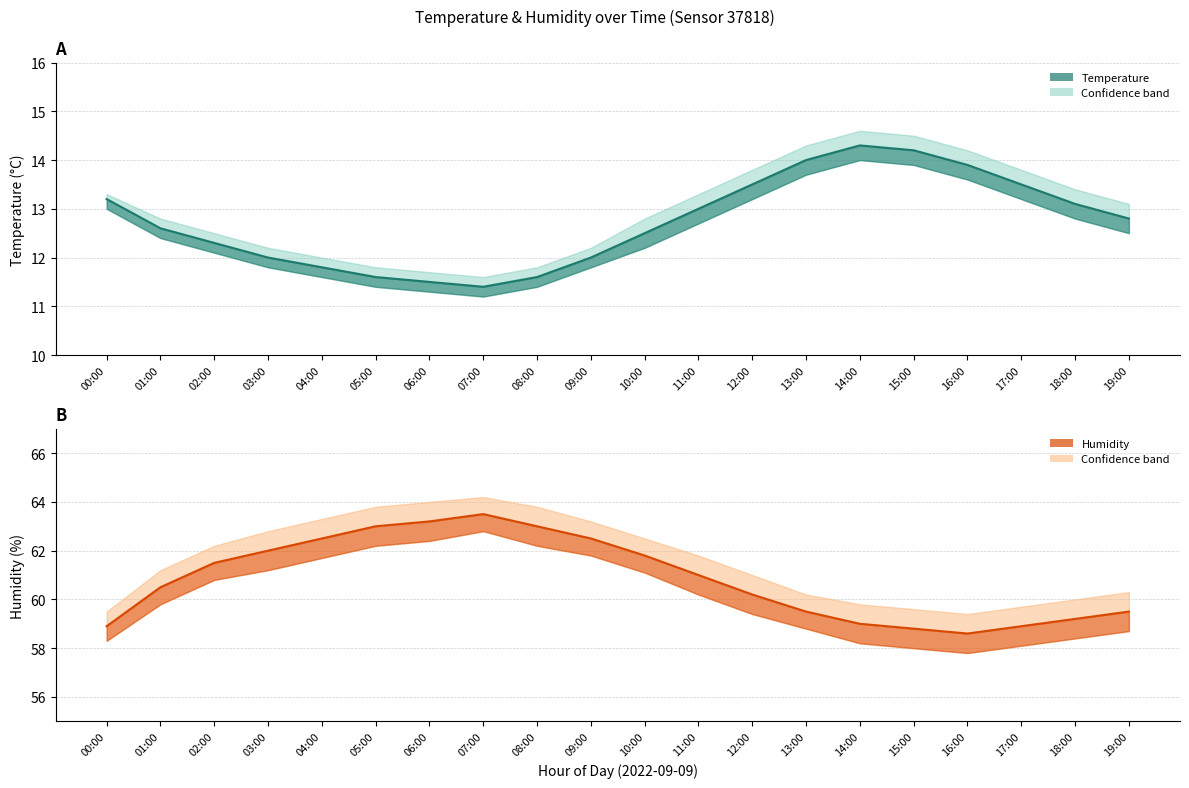

Reading right to left, list all the values displayed in this chart.

temperature: 12.8	13.1	13.5	13.9	14.2	14.3	14.0	13.5	13.0	12.5	12.0	11.6	11.4	11.5	11.6	11.8	12.0	12.3	12.6	13.2
temperature_upper: 13.1	13.4	13.8	14.2	14.5	14.6	14.3	13.8	13.3	12.8	12.2	11.8	11.6	11.7	11.8	12.0	12.2	12.5	12.8	13.3
temperature_lower: 12.5	12.8	13.2	13.6	13.9	14.0	13.7	13.2	12.7	12.2	11.8	11.4	11.2	11.3	11.4	11.6	11.8	12.1	12.4	13.0
humidity: 59.5	59.2	58.9	58.6	58.8	59.0	59.5	60.2	61.0	61.8	62.5	63.0	63.5	63.2	63.0	62.5	62.0	61.5	60.5	58.9
humidity_upper: 60.3	60.0	59.7	59.4	59.6	59.8	60.2	61.0	61.8	62.5	63.2	63.8	64.2	64.0	63.8	63.3	62.8	62.2	61.2	59.5
humidity_lower: 58.7	58.4	58.1	57.8	58.0	58.2	58.8	59.4	60.2	61.1	61.8	62.2	62.8	62.4	62.2	61.7	61.2	60.8	59.8	58.3